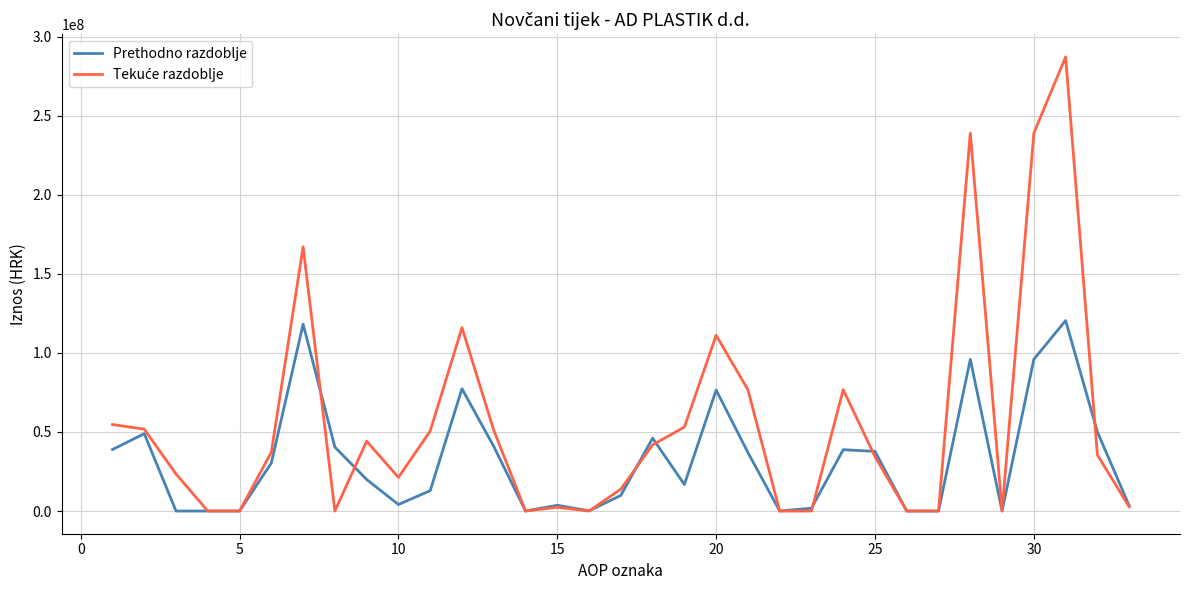

What is the maximum value for Prethodno razdoblje?

120459051.4